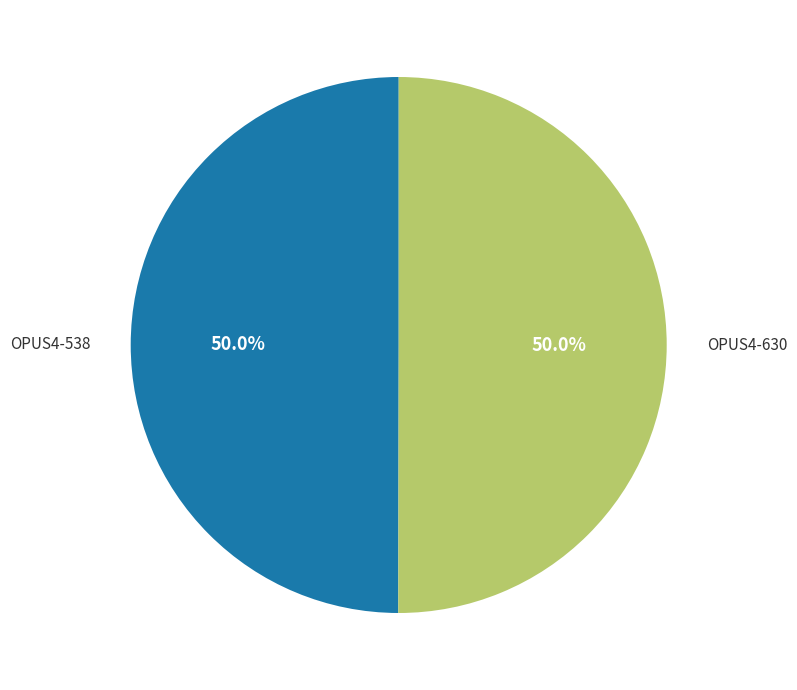

Count the number of slices in the pie.

2